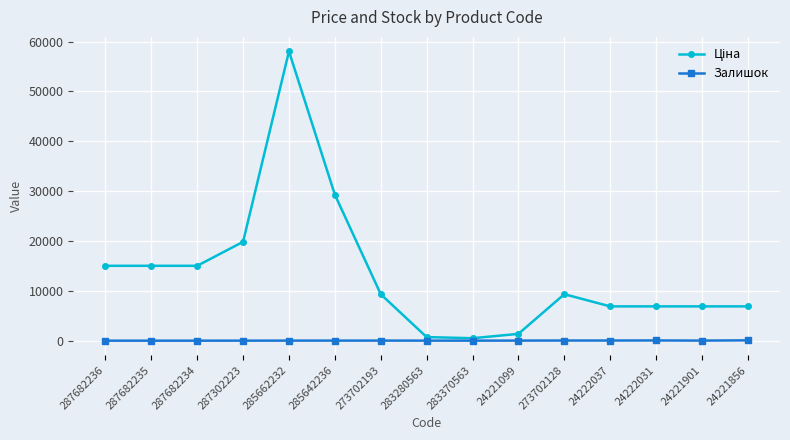

Is it true that Залишок equals 9.0 at 283280563?

True